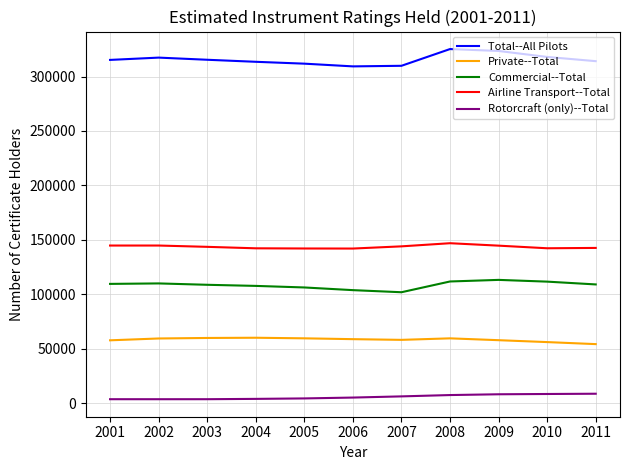

Which series has the largest range (max minus min)?

Total--All Pilots